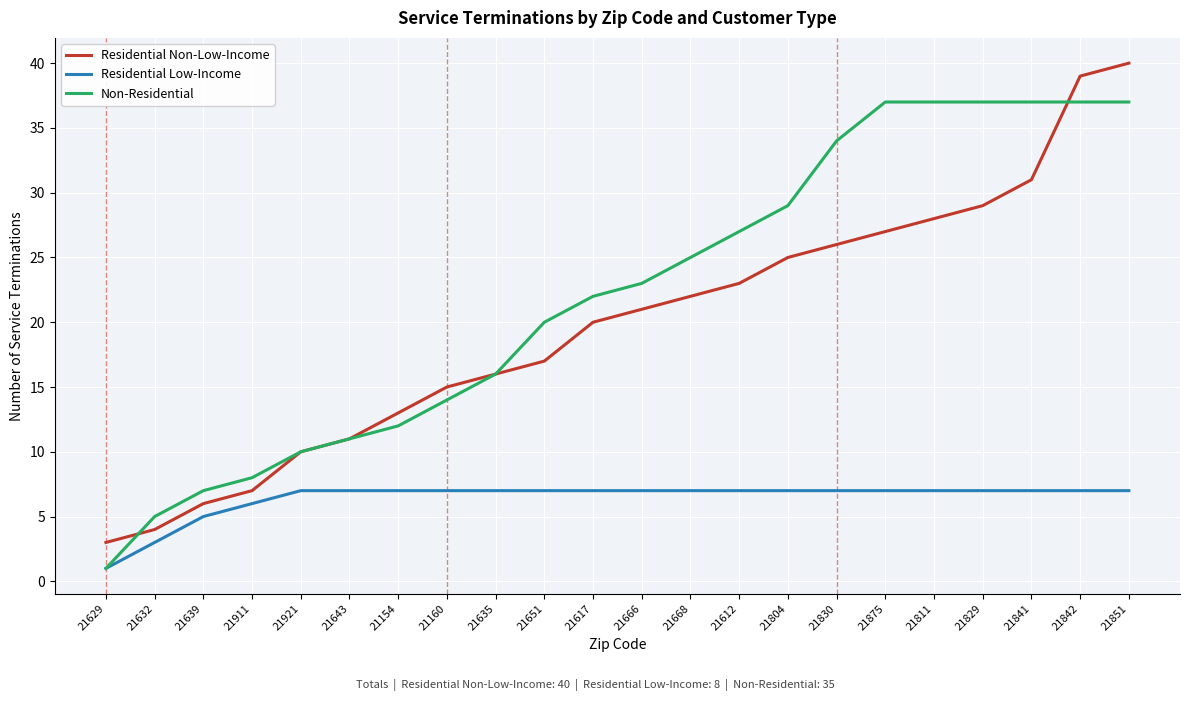

What is the sum of the Residential Non-Low-Income values at 21632 and 21851?

44